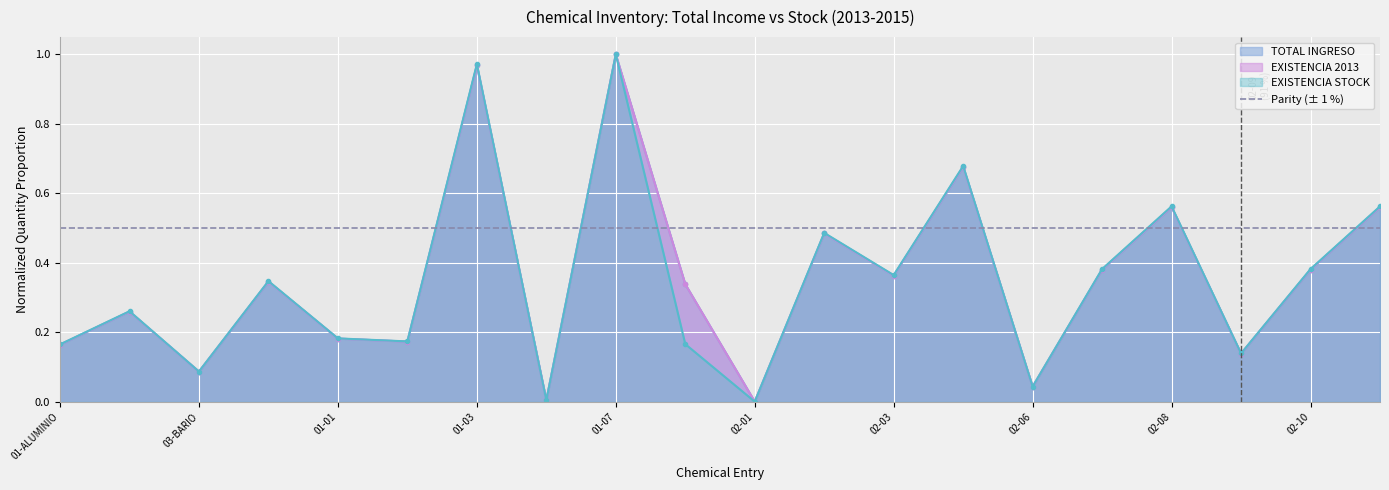

What is the difference between the maximum and second lowest values in the EXISTENCIA 2013 series?

1.0